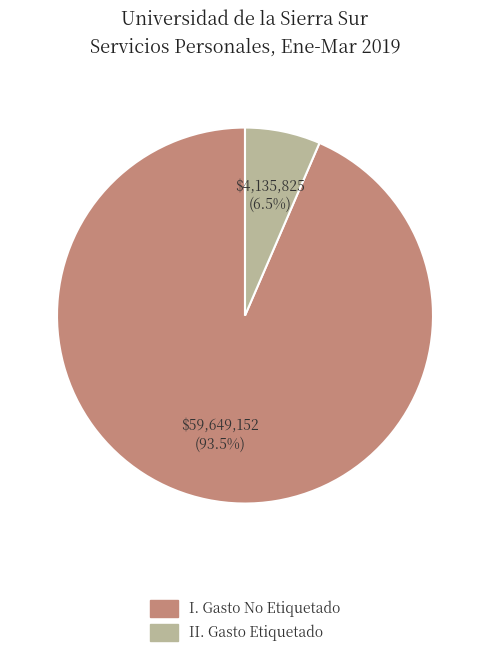

Which slice is the smallest?

II. Gasto Etiquetado